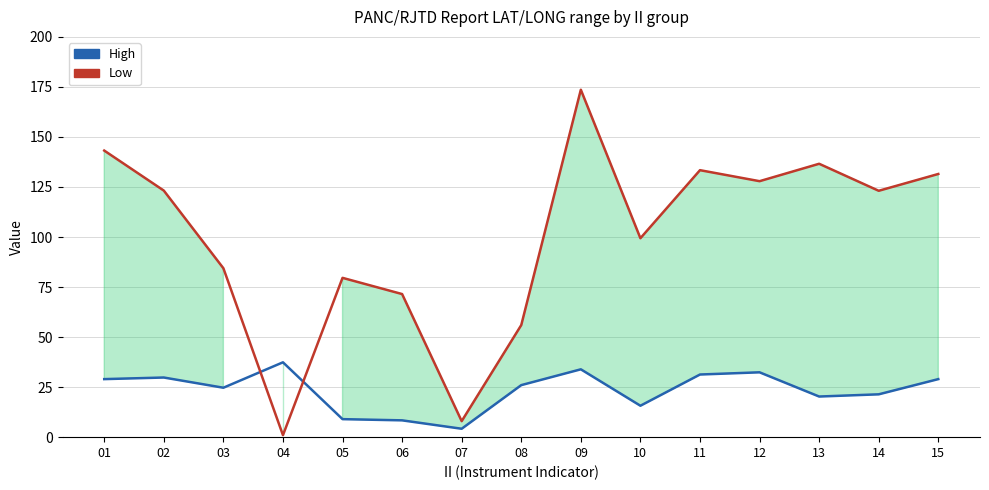

Where is Low nearest to the value 87?

03